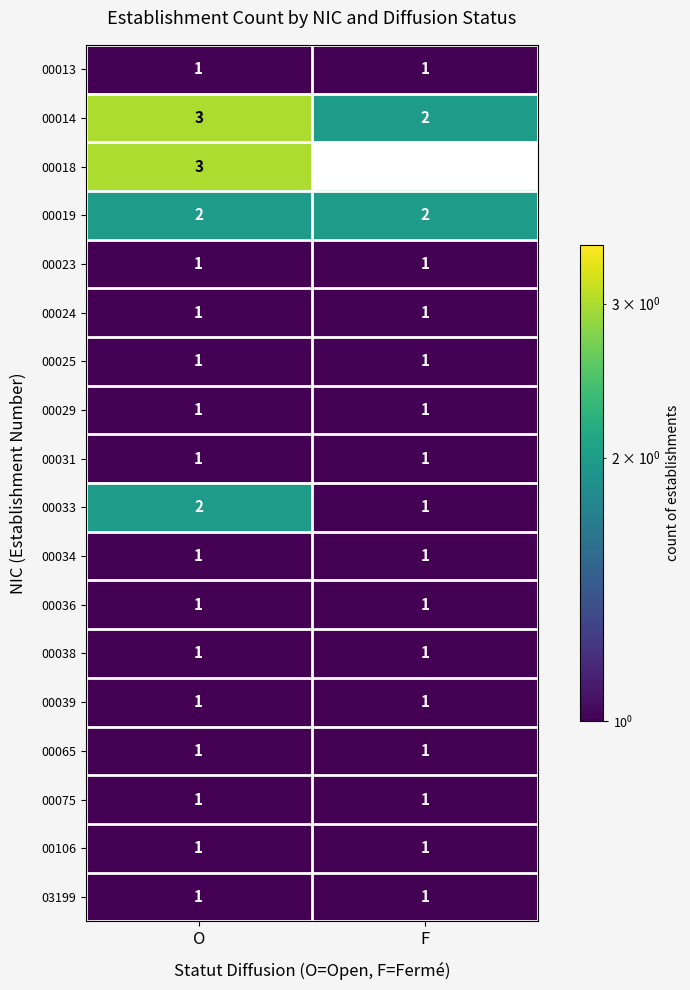

True or false: 00033 has a value of 1 at O.

False